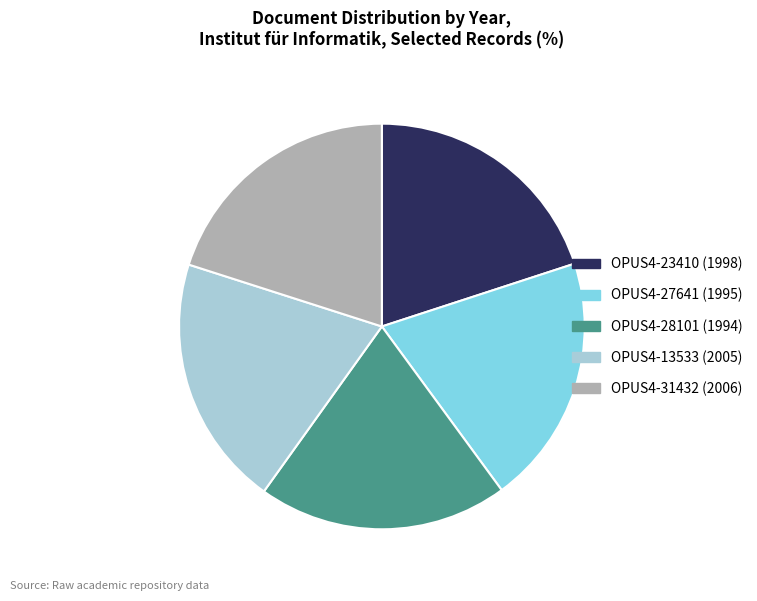

The OPUS4-27641 (1995) slice represents 27% of the pie. True or false?

False